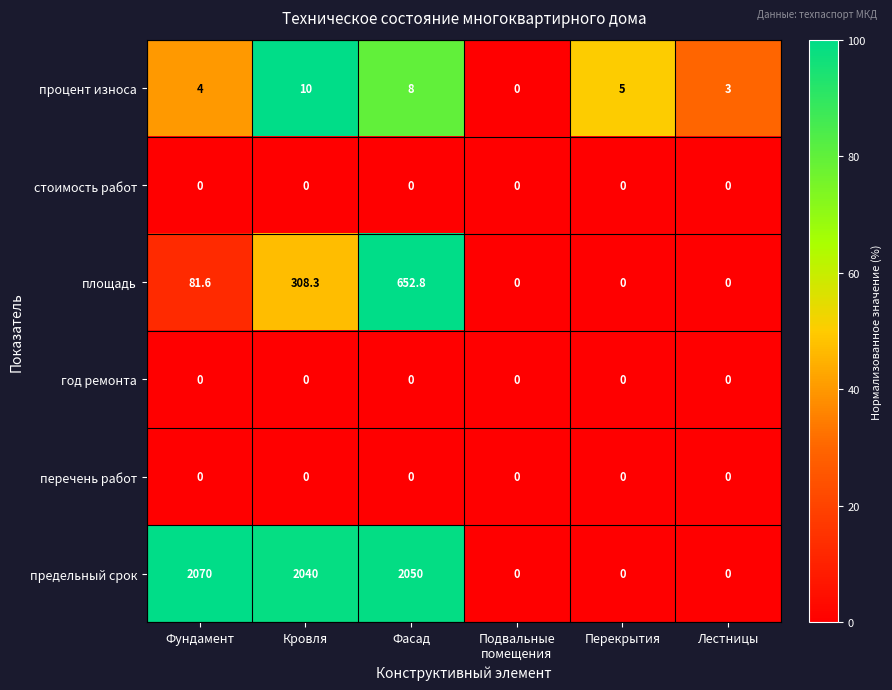

What is the sum of all предельный срок values?

6160.0